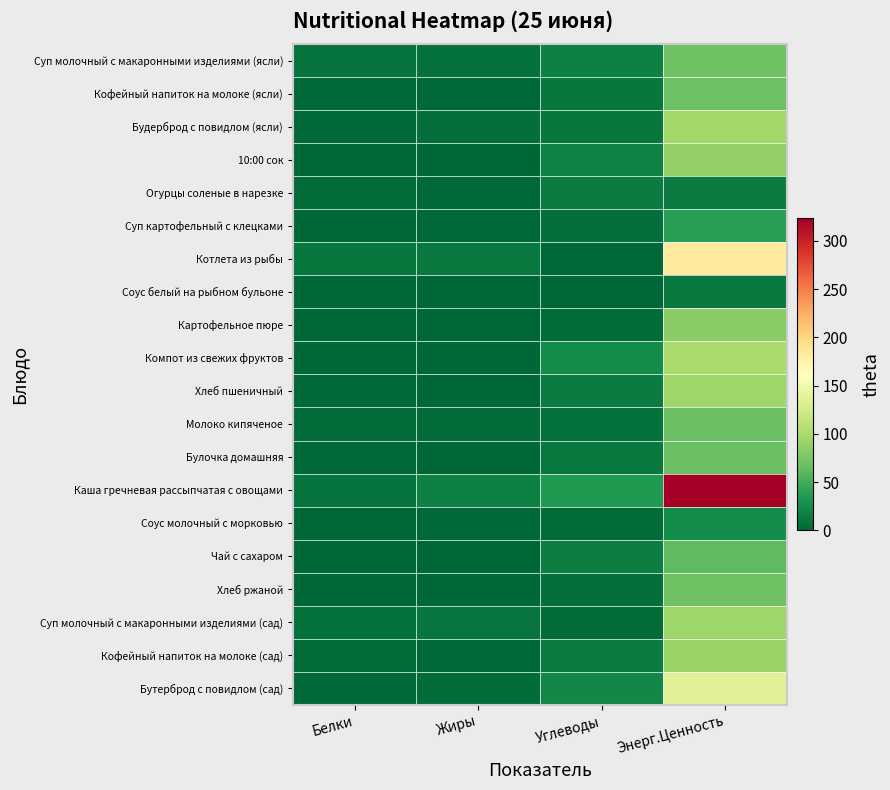

What is the spread (max minus min) of values at Энерг.Ценность?

311.0